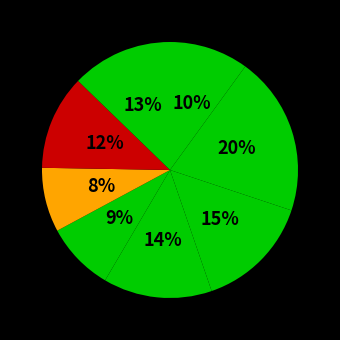

How many segments does this pie chart have?

8